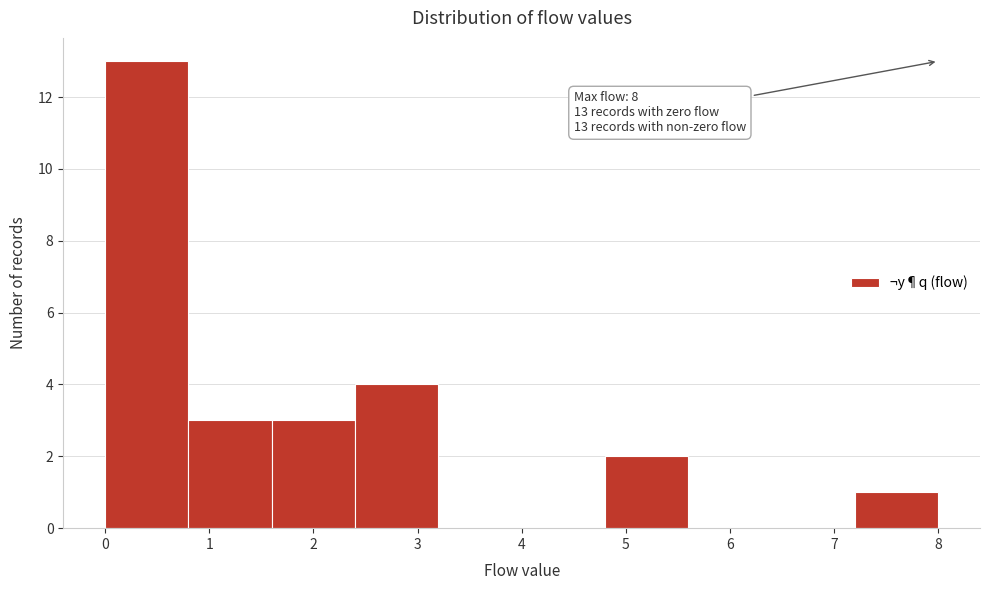

Over which range of the x-axis is the bar tallest?

0.0 to 0.8